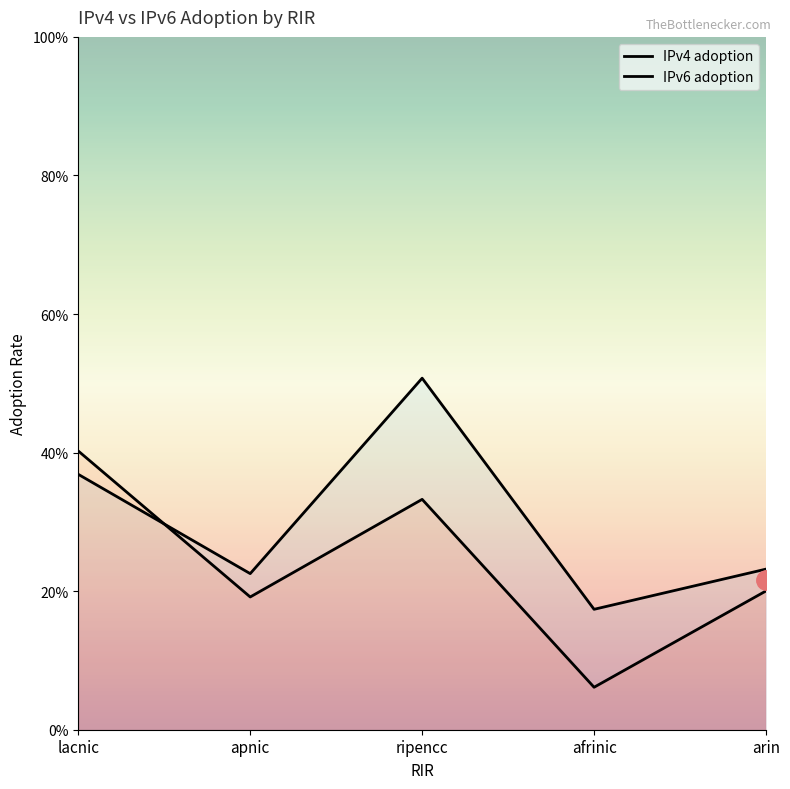

The IPv6 adoption series shows 0.1 at apnic. True or false?

False